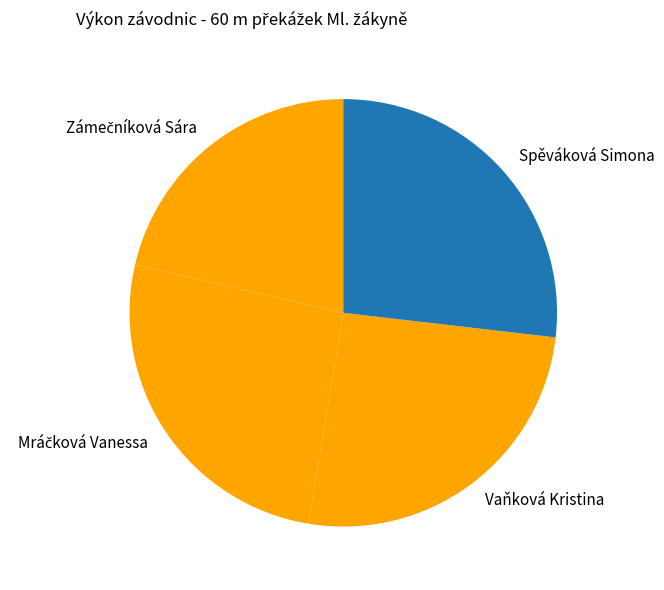

Is there a majority slice in this chart?

No